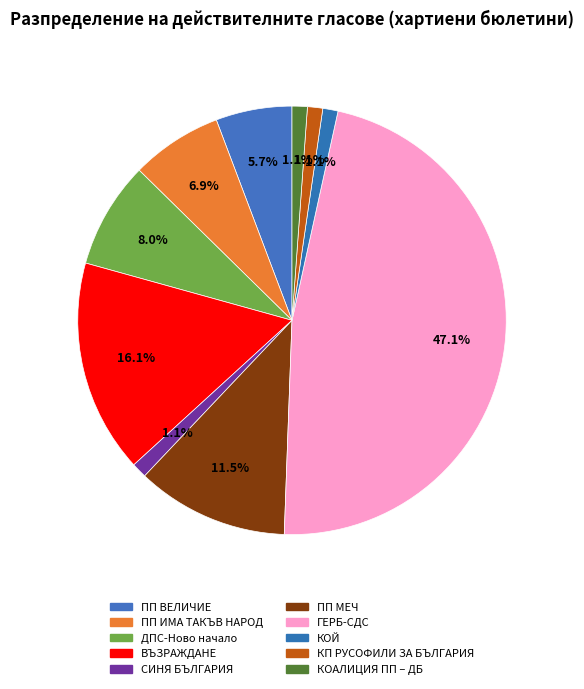

How many segments does this pie chart have?

10